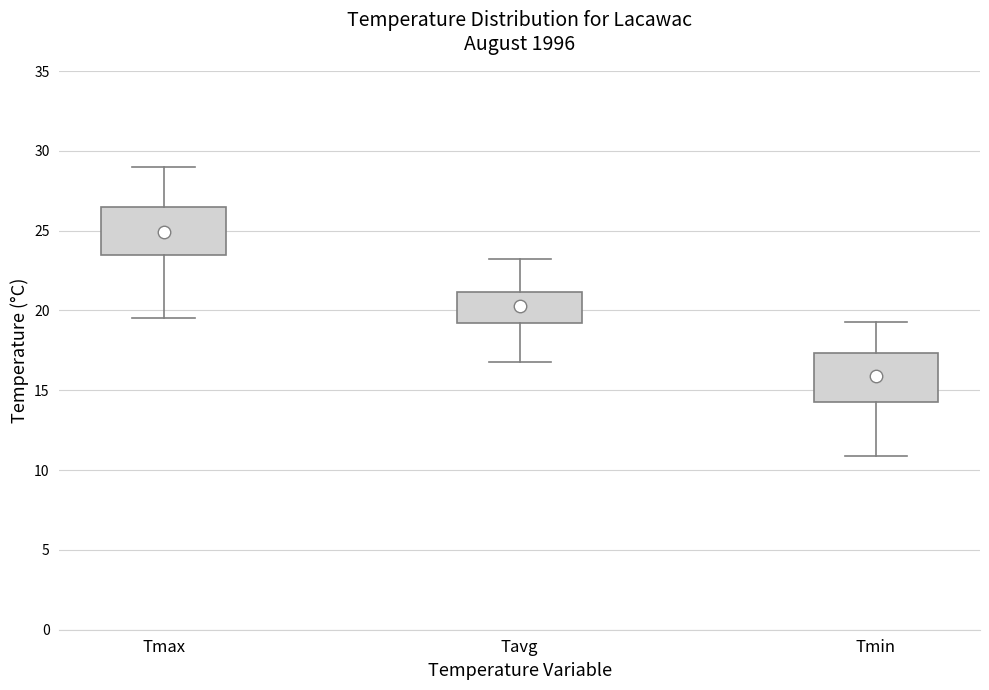

Reading left to right, transcribe this box plot: for each box, give where its median line is, the range the box spans, and where its two whiskers end, as read against the y-axis. The values are not printed on the chart, so give them approximately, as read against the axis.

Tmax: median 25.0, box 23.5 to 26.5, whiskers 19.5 to 29.0
Tavg: median 20.5, box 19.0 to 21.0, whiskers 17.0 to 23.0
Tmin: median 16.0, box 14.5 to 17.5, whiskers 11.0 to 19.5